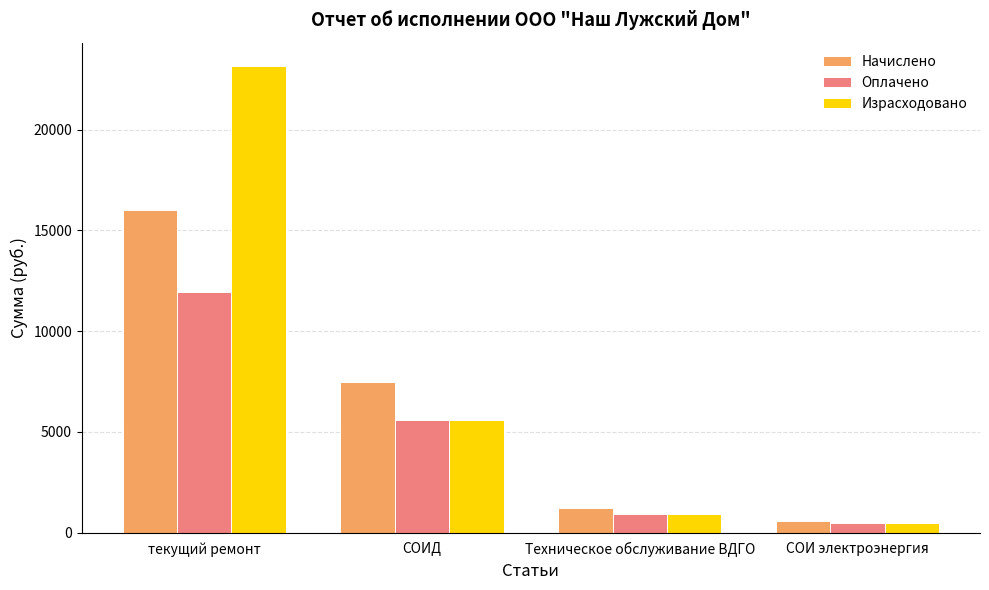

True or false: Израсходовано has a value of 8542 at СОИД.

False